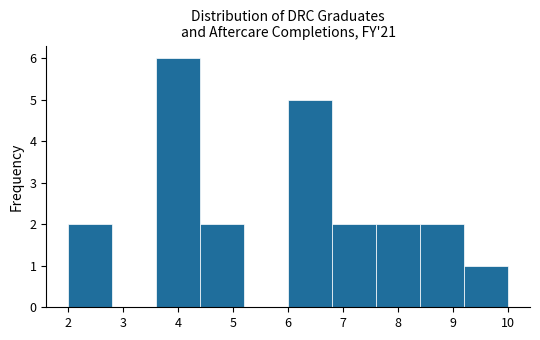

Reading left to right, transcribe this chart: for each bar, give the range it covers on the x-axis and its height. The values are not printed on the chart, so give them approximately, as read against the axis.

2.0 to 2.8: 2
2.8 to 3.6: 0
3.6 to 4.4: 6
4.4 to 5.2: 2
5.2 to 6.0: 0
6.0 to 6.8: 5
6.8 to 7.6: 2
7.6 to 8.4: 2
8.4 to 9.2: 2
9.2 to 10.0: 1